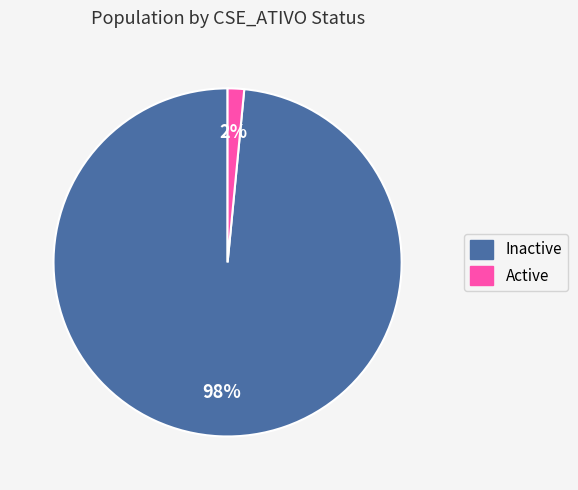

Count the number of slices in the pie.

2